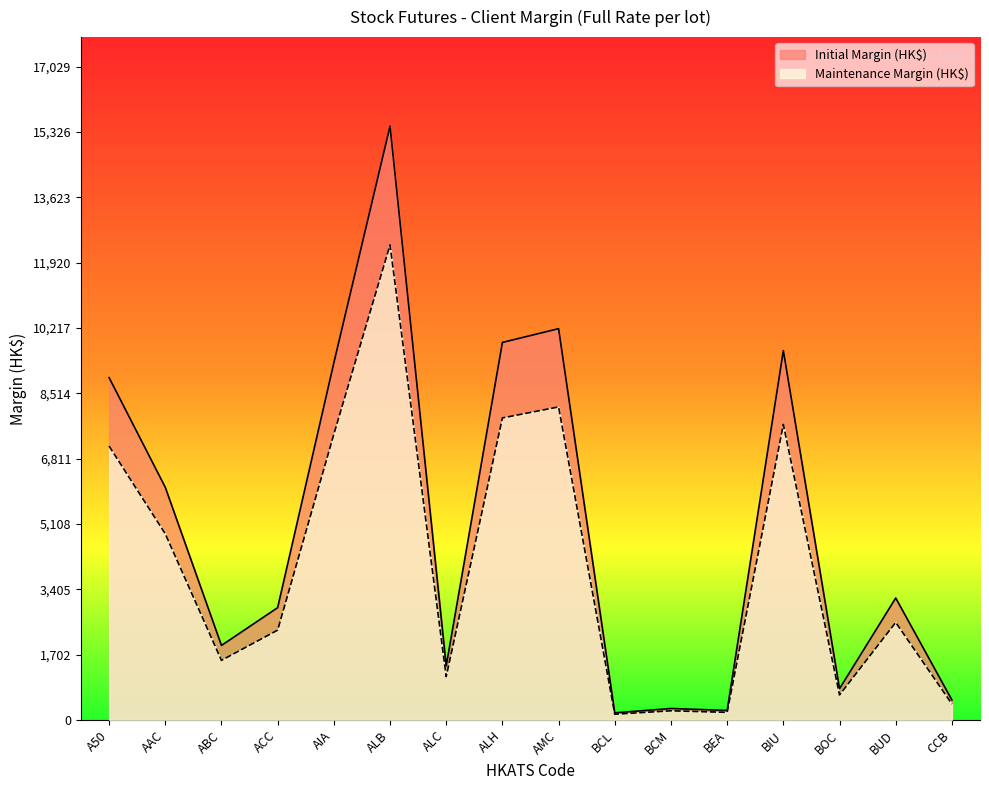

At which category is the sum across all series the highest?

ALB